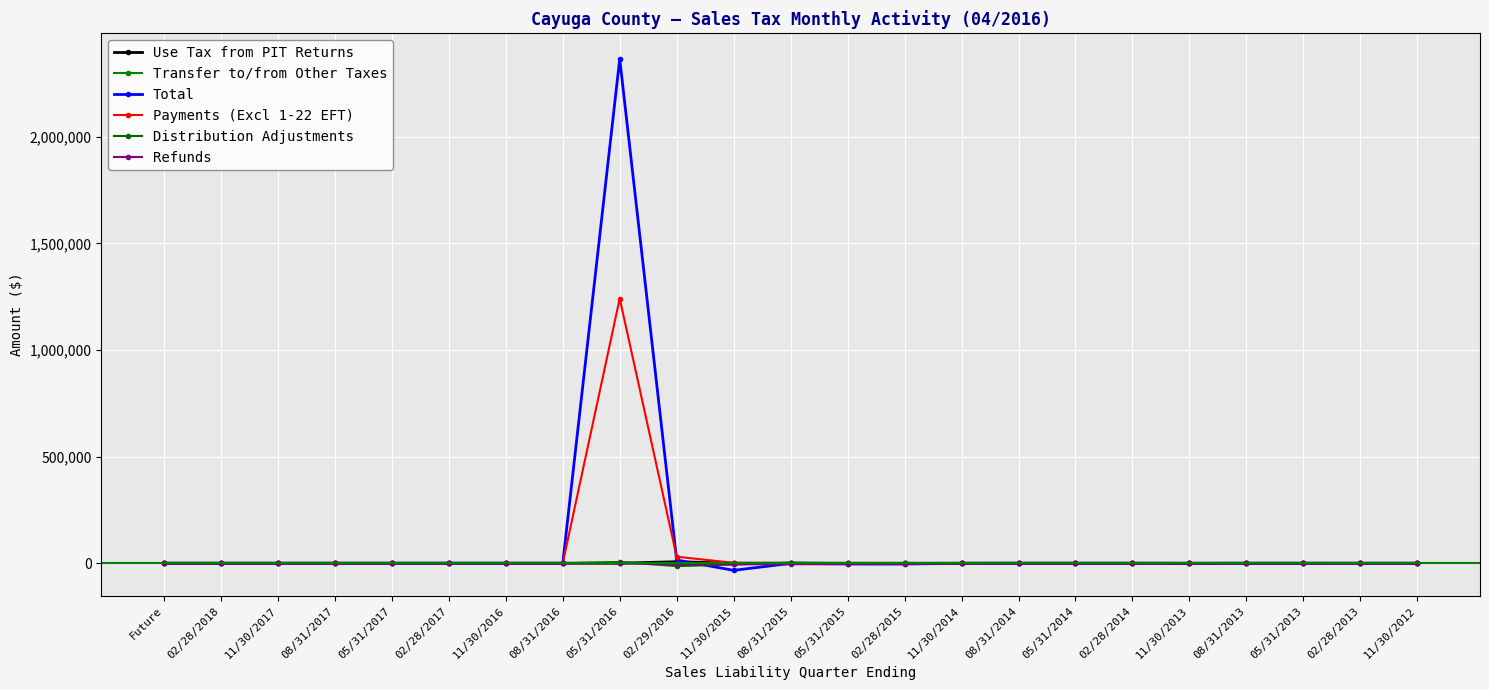

Does the chart display data point markers on the line(s)?

Yes